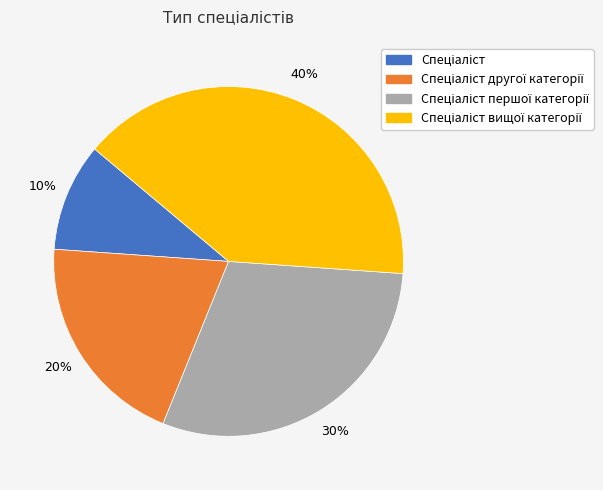

Is there any slice that represents more than half of the pie?

No